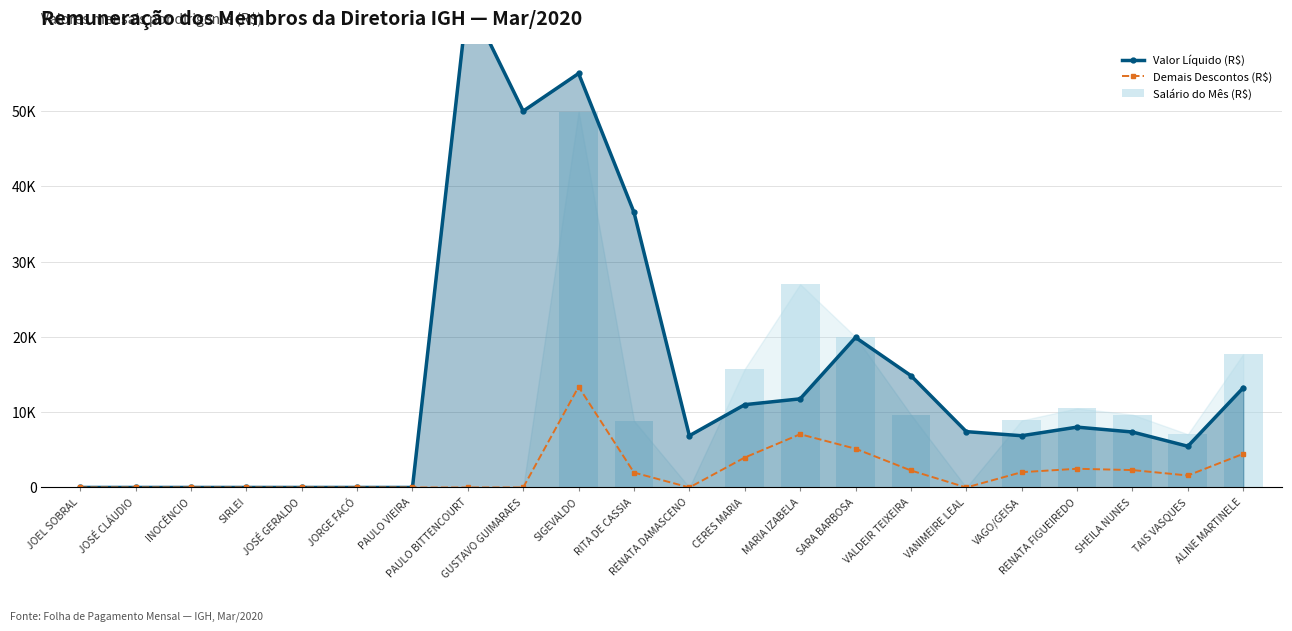

Does the chart contain any negative values?

No